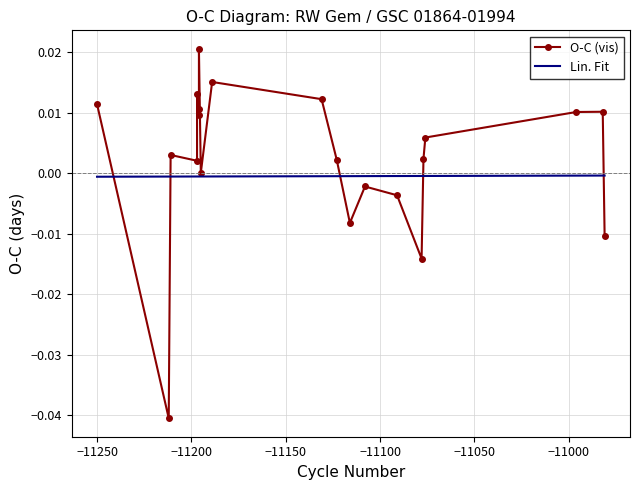

Is the value of O-C (vis) at 12 greater than the value of Lin. Fit at 17?

No